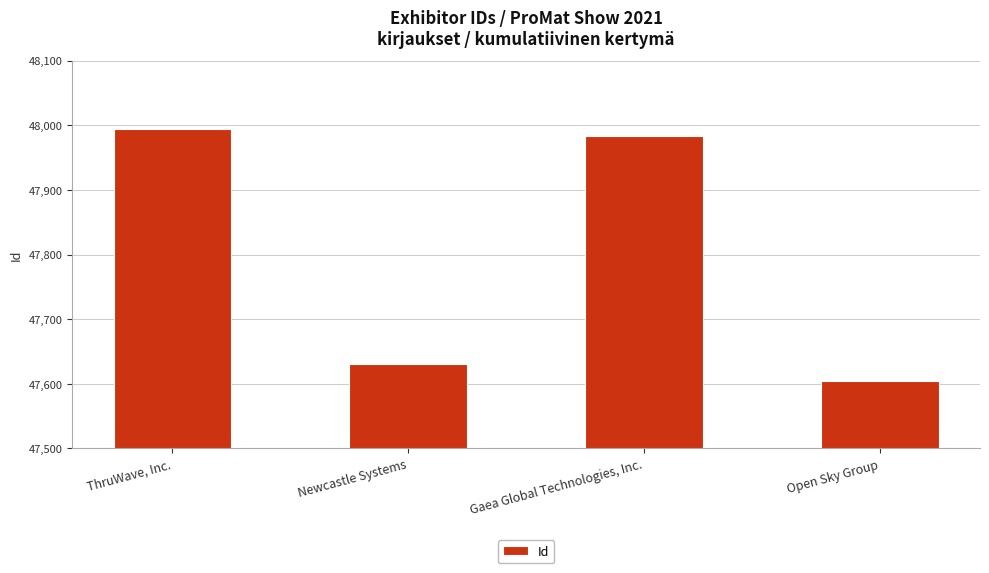

What is the approximate value at Open Sky Group?

47604